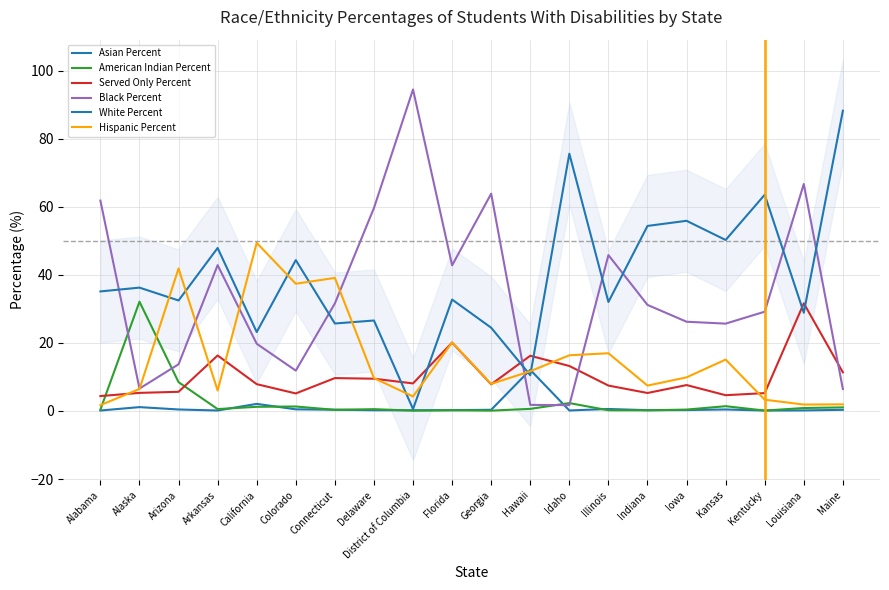

Between California and Kentucky, which series saw the biggest shift?

Hispanic Percent